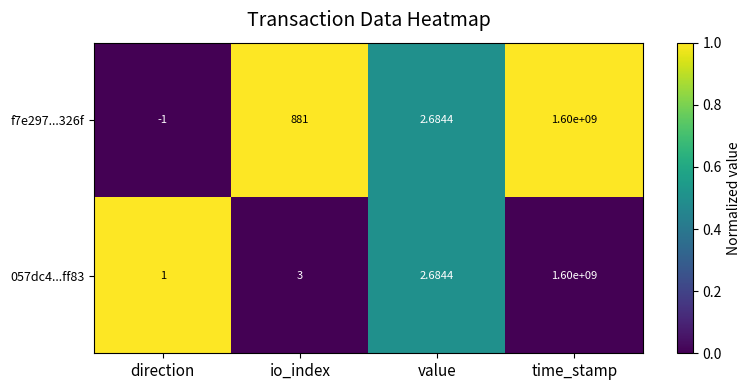

At which label does f7e297...326f reach its peak?

time_stamp